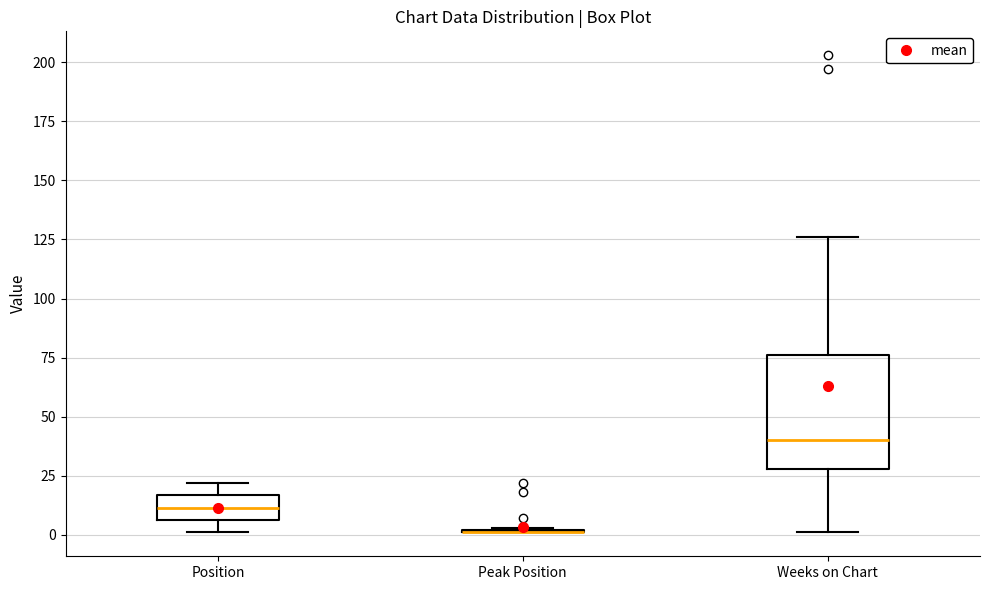

Reading left to right, transcribe this box plot: for each box, give where its median line is, the range the box spans, and where its two whiskers end, as read against the y-axis. The values are not printed on the chart, so give them approximately, as read against the axis.

Position: median 10, box 5 to 15, whiskers 0 to 20
Peak Position: box collapsed to a line at 0, whiskers 0 to 5
Weeks on Chart: median 40, box 30 to 75, whiskers 0 to 125